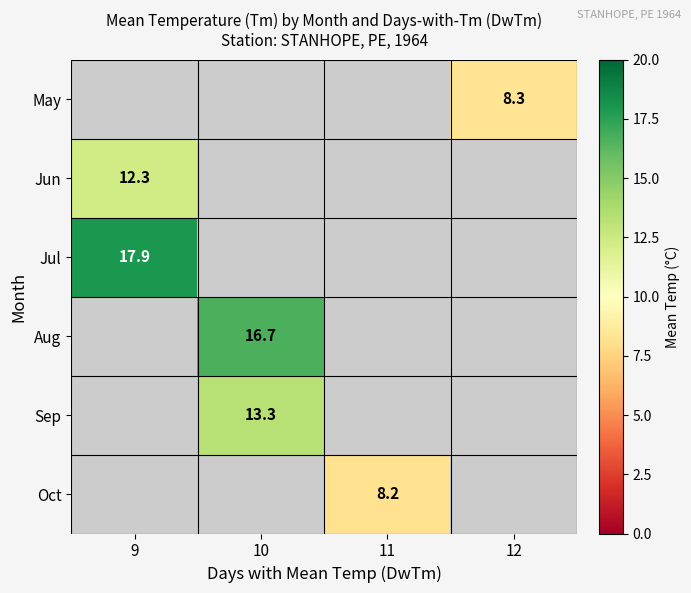

The value of Aug at 10 is 16.7. True or false?

True